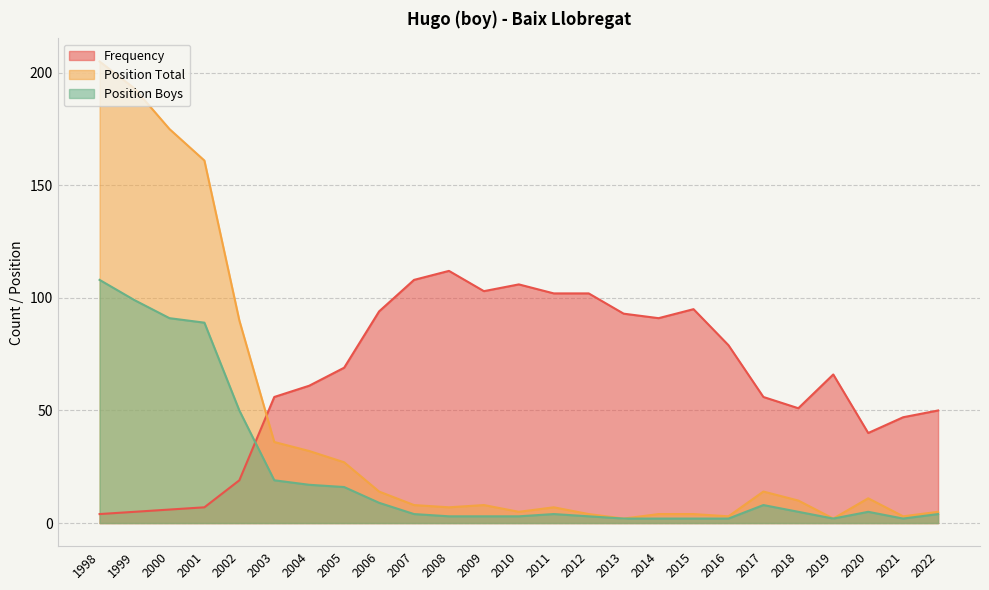

Between which two adjacent categories do Position Total and Frequency first intersect?

2002 and 2003